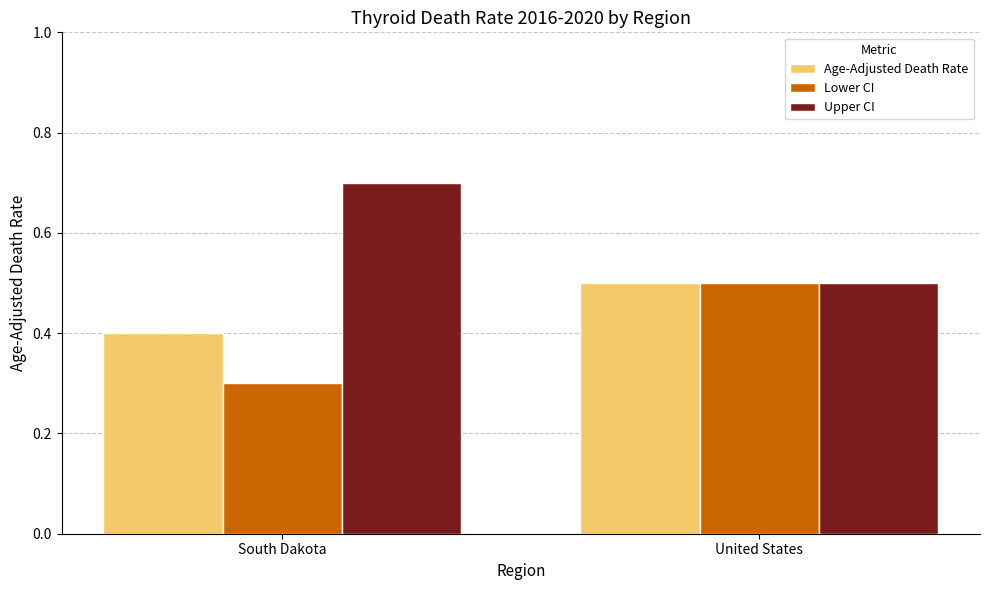

What is the difference between the maximum and minimum values in the Lower CI series?

0.2